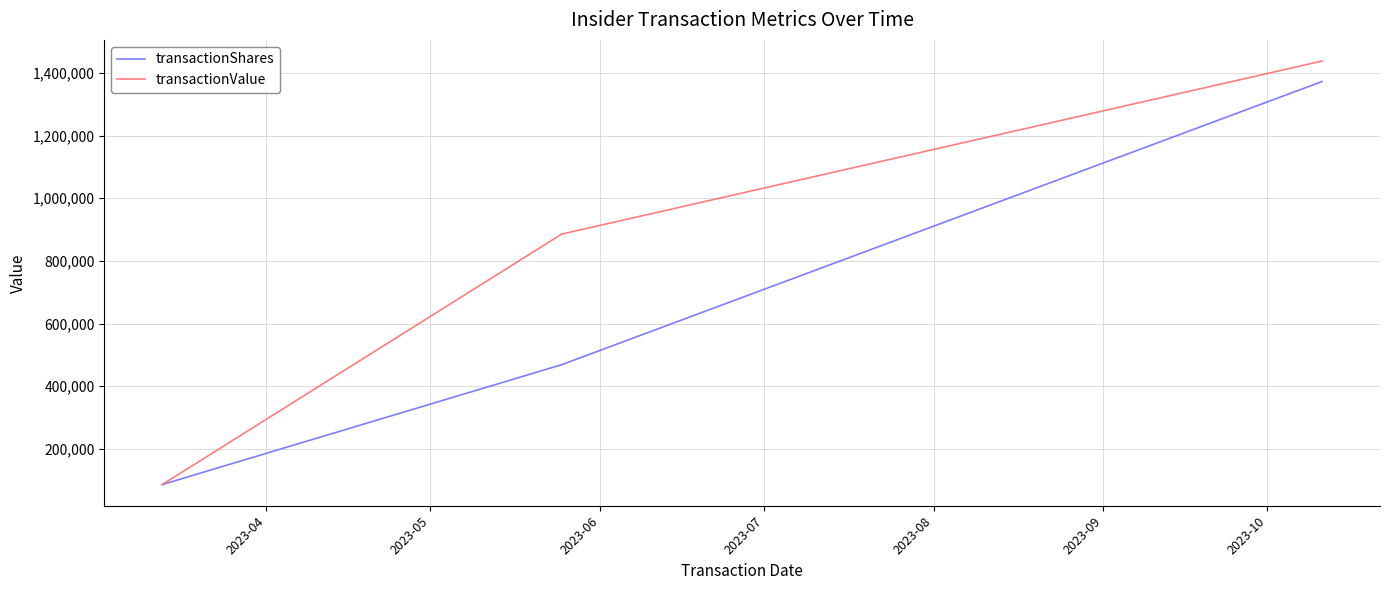

What is the difference between the maximum and minimum values in the transactionShares series?

1286431